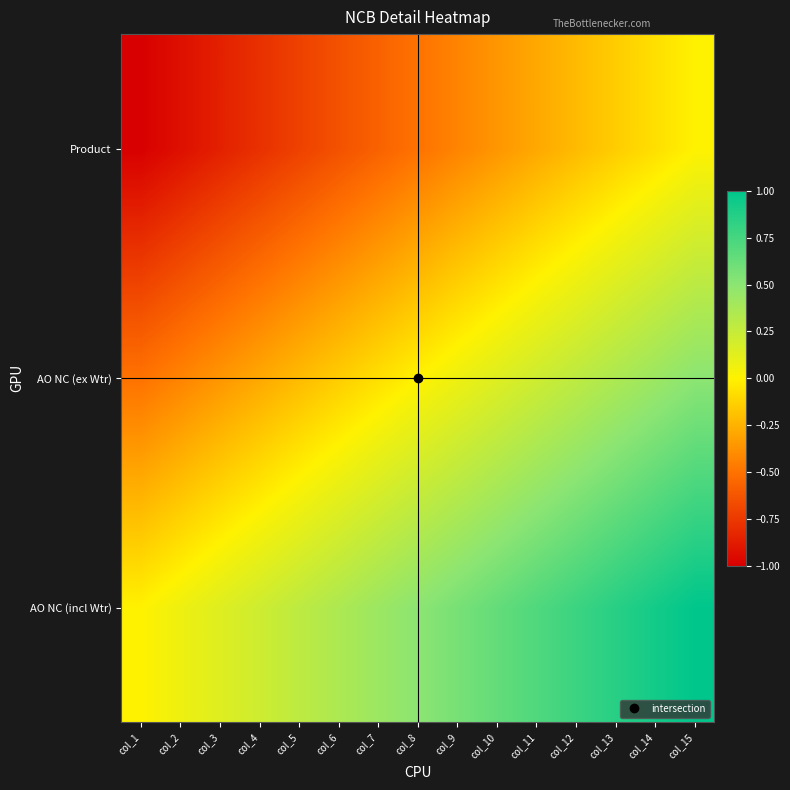

Reading left to right, what are all the values shown in this chart?

AO NC (incl Wtr): col_1=0.0	col_2=0.1	col_3=0.1	col_4=0.2	col_5=0.3	col_6=0.4	col_7=0.4	col_8=0.5	col_9=0.6	col_10=0.6	col_11=0.7	col_12=0.8	col_13=0.9	col_14=0.9	col_15=1.0
AO NC (ex Wtr): col_1=-0.5	col_2=-0.4	col_3=-0.4	col_4=-0.3	col_5=-0.2	col_6=-0.1	col_7=-0.1	col_8=0.0	col_9=0.1	col_10=0.1	col_11=0.2	col_12=0.3	col_13=0.4	col_14=0.4	col_15=0.5
Product: col_1=-1.0	col_2=-0.9	col_3=-0.9	col_4=-0.8	col_5=-0.7	col_6=-0.6	col_7=-0.6	col_8=-0.5	col_9=-0.4	col_10=-0.4	col_11=-0.3	col_12=-0.2	col_13=-0.1	col_14=-0.1	col_15=0.0